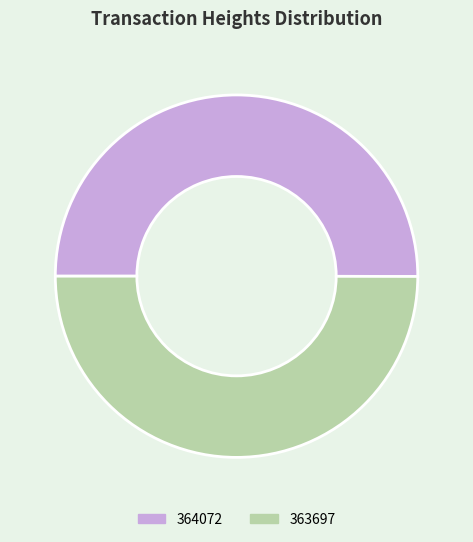

The 363697 slice represents 50% of the pie. True or false?

True